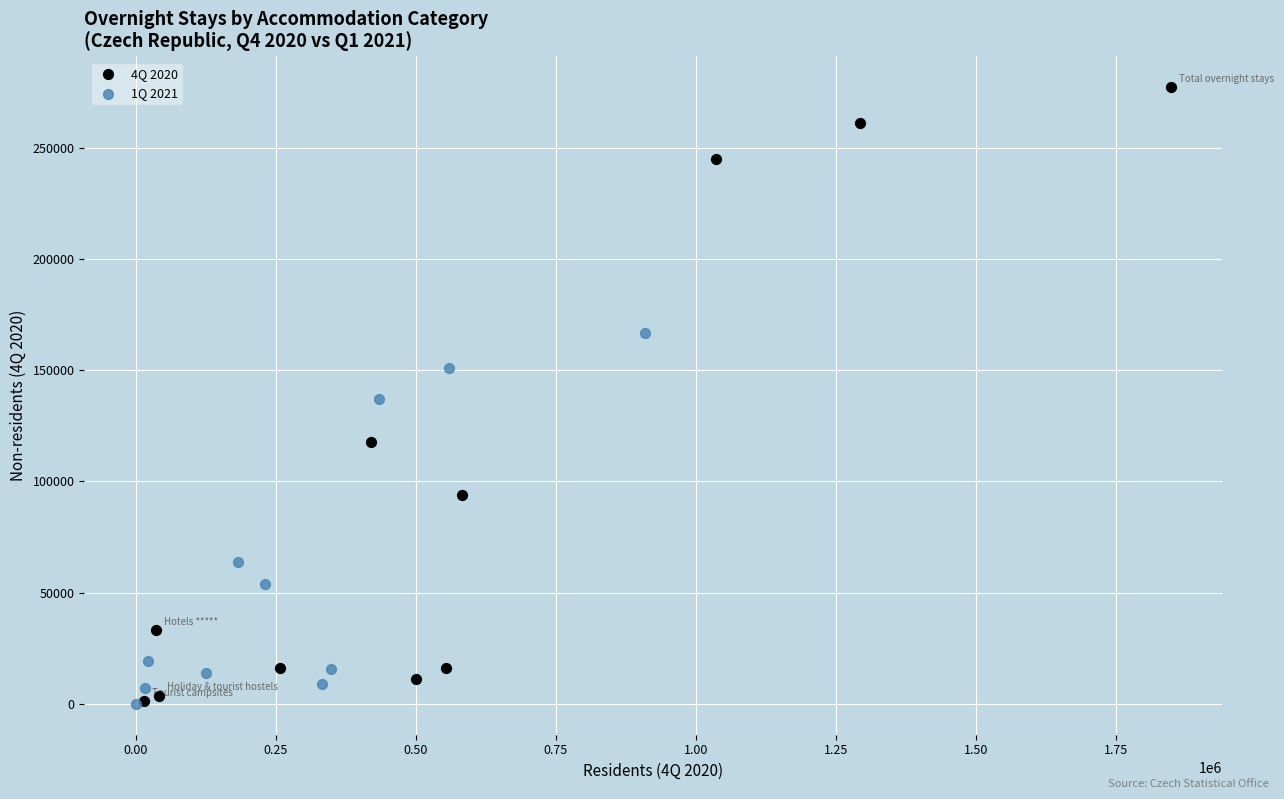

Which series has the widest spread of Y values?

4Q 2020